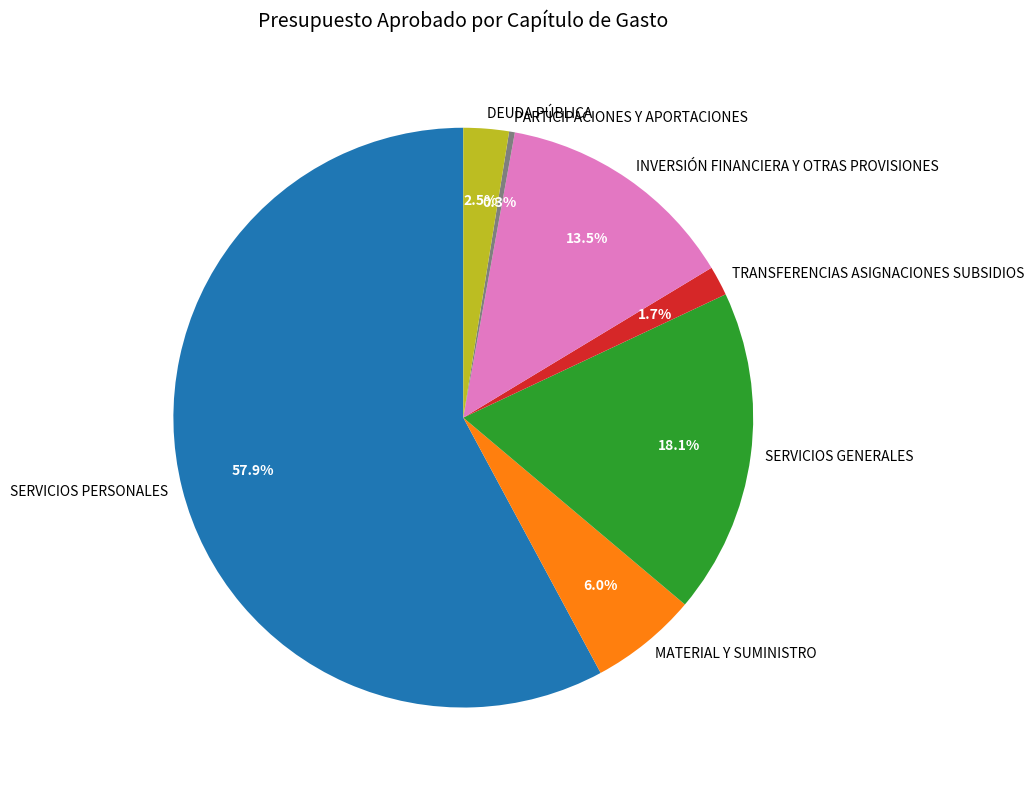

Rank the categories by value from highest to lowest.

SERVICIOS PERSONALES, SERVICIOS GENERALES, INVERSIÓN FINANCIERA Y OTRAS PROVISIONES, MATERIAL Y SUMINISTRO, DEUDA PÚBLICA, TRANSFERENCIAS ASIGNACIONES SUBSIDIOS, PARTICIPACIONES Y APORTACIONES